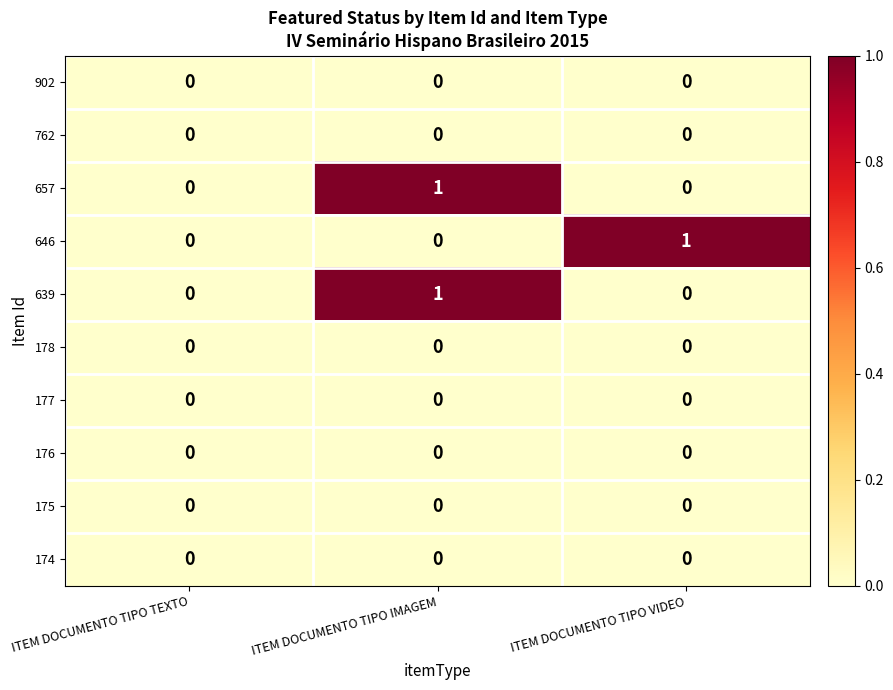

Count the 639 values in the range 0 to 1.

3